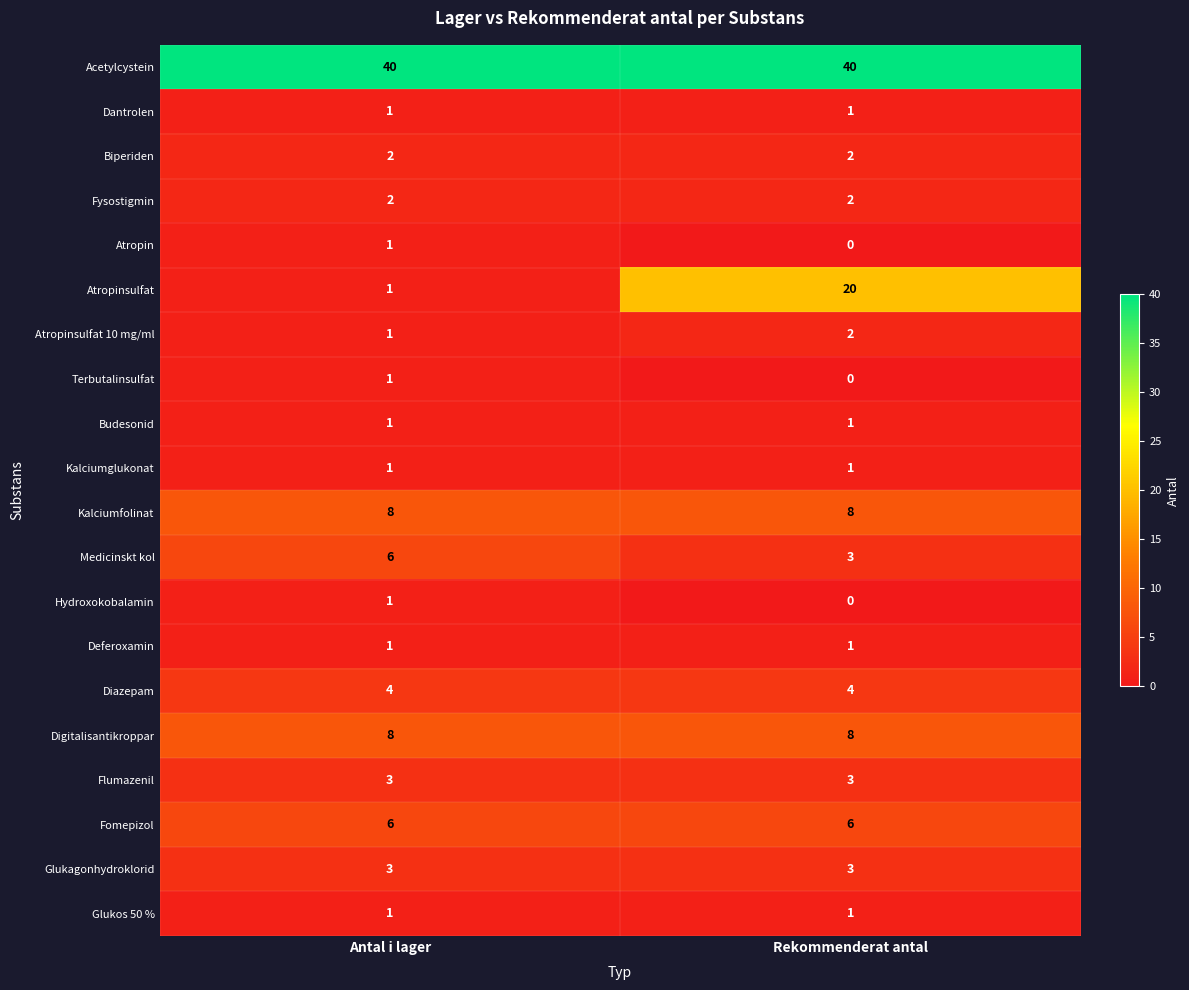

What is the minimum value for Medicinskt kol?

3